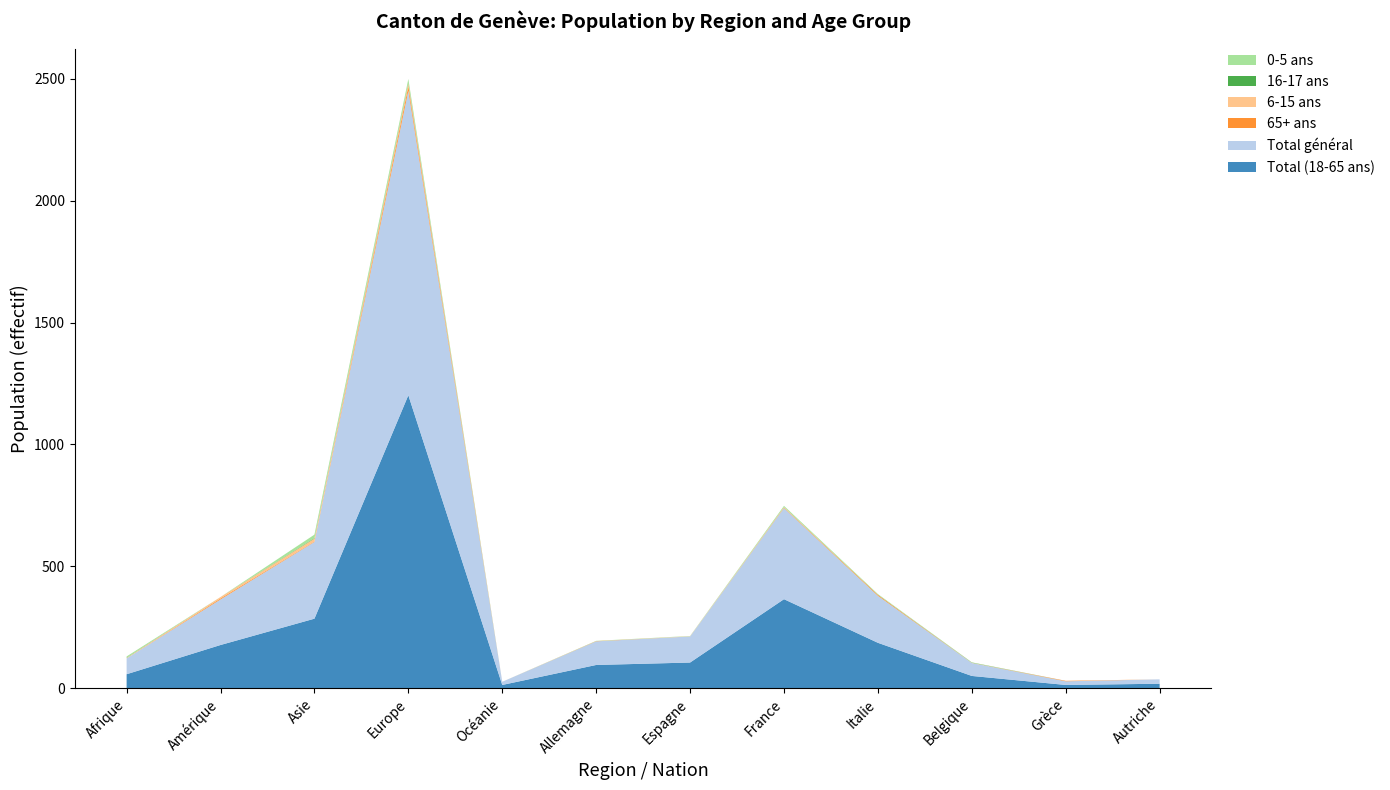

Reading left to right, what are all the values shown in this chart?

Total (18-65 ans): Afrique=57	Amérique=177	Asie=285	Europe=1202	Océanie=13	Allemagne=95	Espagne=105	France=365	Italie=186	Belgique=50	Grèce=13	Autriche=18
Total général: Afrique=65	Amérique=187	Asie=315	Europe=1250	Océanie=13	Allemagne=97	Espagne=107	France=374	Italie=193	Belgique=53	Grèce=15	Autriche=18
65+ ans: Afrique=0	Amérique=4	Asie=2	Europe=18	Océanie=0	Allemagne=1	Espagne=0	France=2	Italie=4	Belgique=0	Grèce=2	Autriche=0
6-15 ans: Afrique=2	Amérique=6	Asie=12	Europe=12	Océanie=0	Allemagne=0	Espagne=1	France=2	Italie=0	Belgique=1	Grèce=0	Autriche=0
16-17 ans: Afrique=1	Amérique=0	Asie=2	Europe=3	Océanie=0	Allemagne=0	Espagne=0	France=0	Italie=0	Belgique=1	Grèce=0	Autriche=0
0-5 ans: Afrique=5	Amérique=0	Asie=14	Europe=15	Océanie=0	Allemagne=1	Espagne=1	France=5	Italie=3	Belgique=1	Grèce=0	Autriche=0